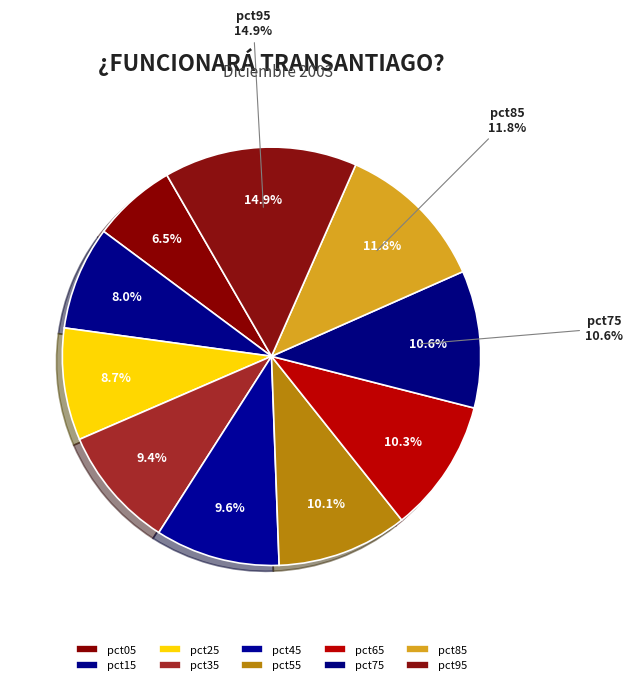

What is the largest slice in the pie chart?

pct95